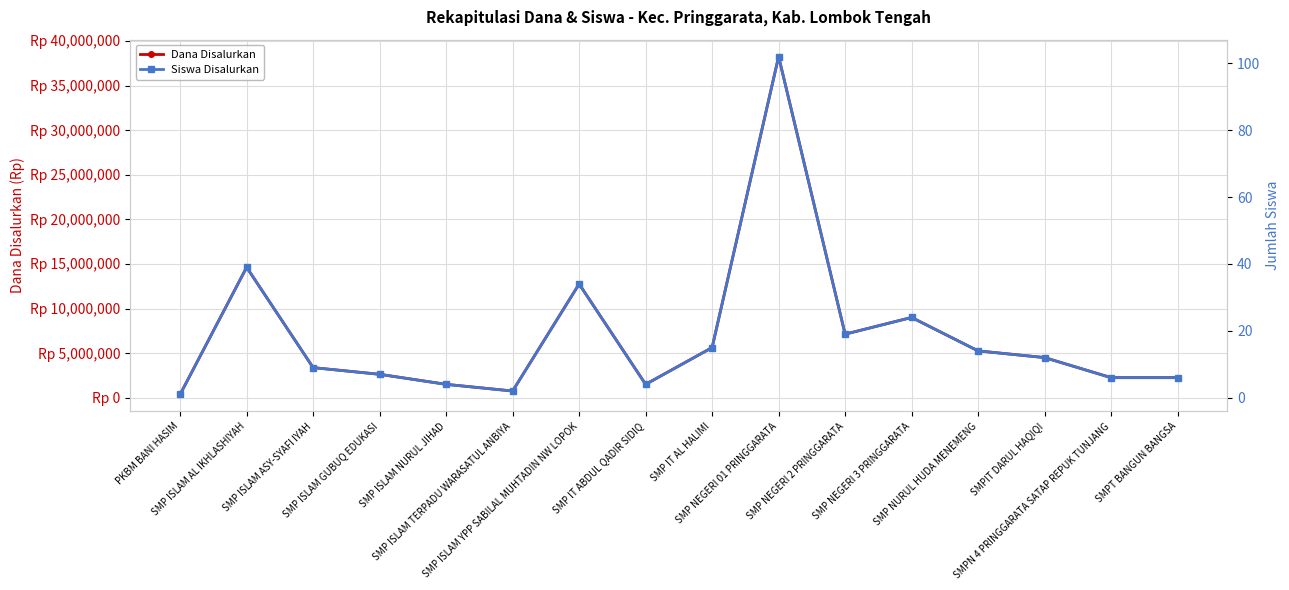

At which category does Siswa Disalurkan reach its first local peak?

SMP ISLAM AL IKHLASHIYAH